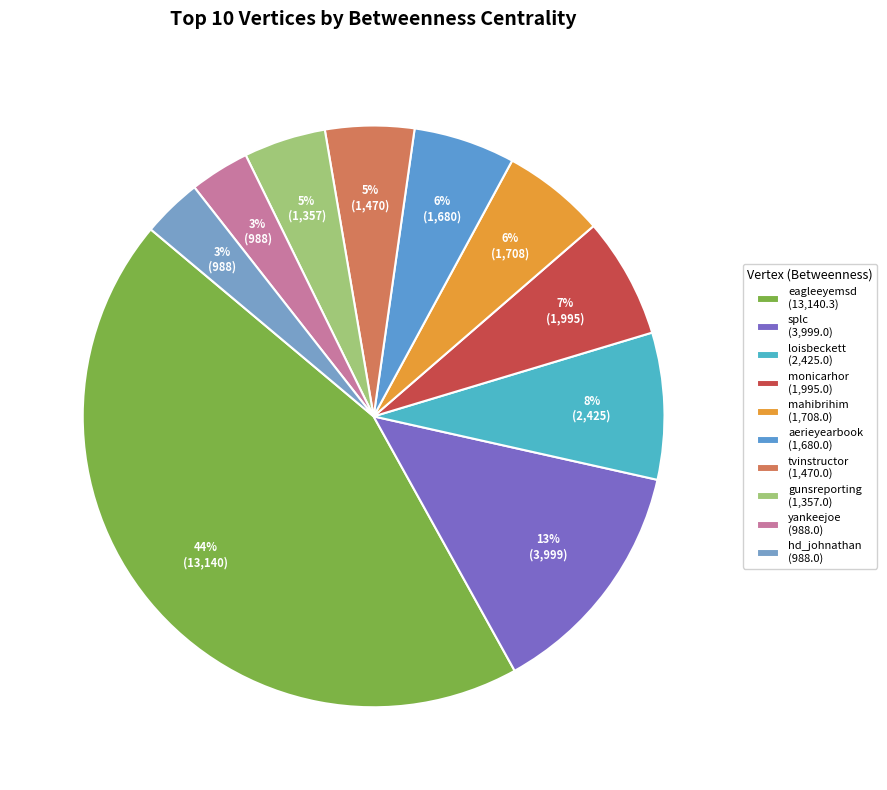

Count the number of slices in the pie.

10